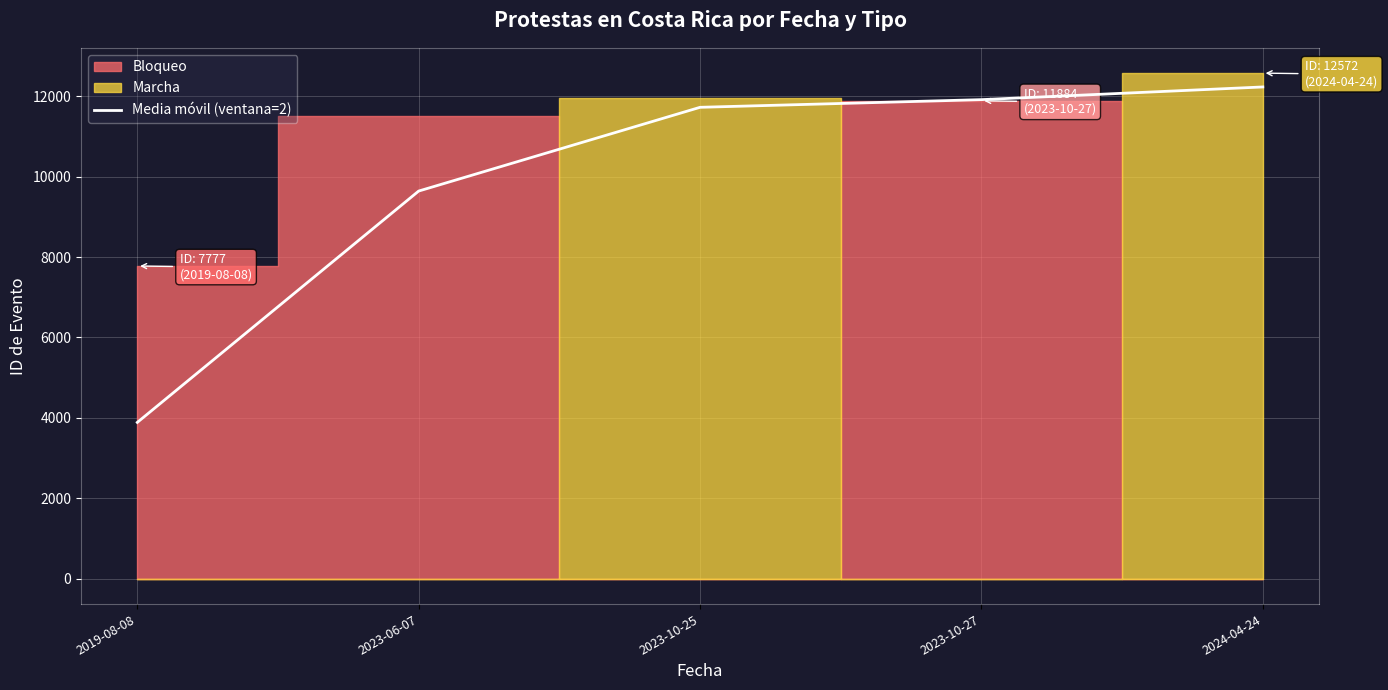

Which category has the lowest value across all series?

2019-08-08